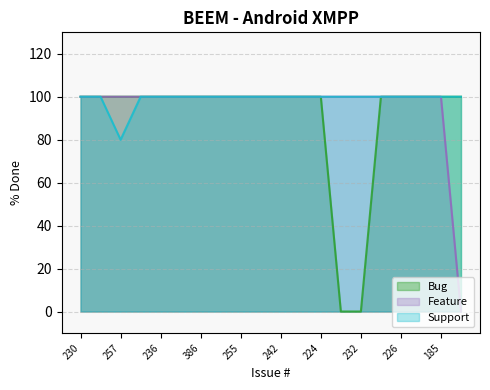

Where is Bug nearest to the value 50?

230